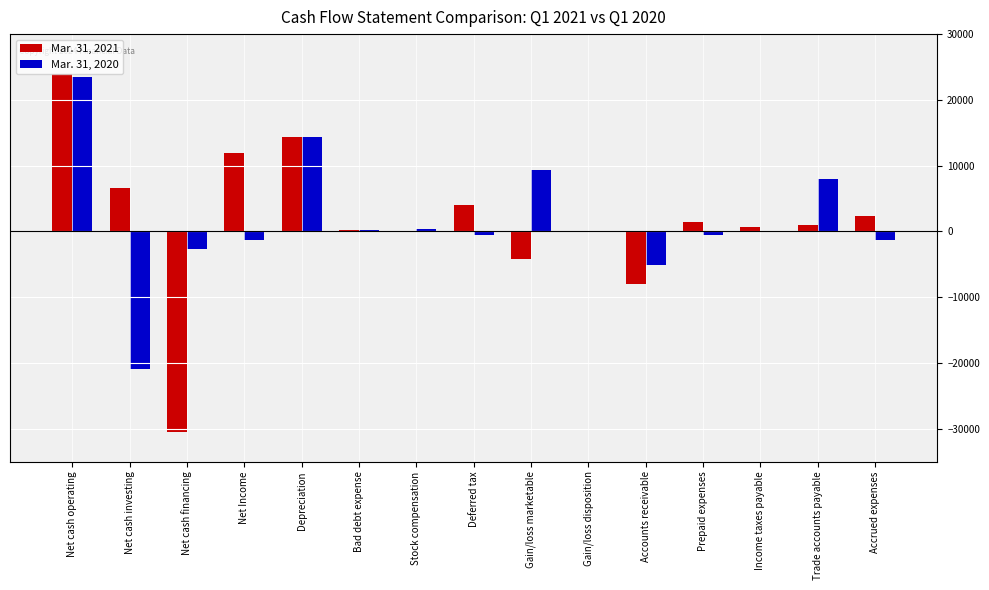

Where is Mar. 31, 2021 nearest to the value -3277?

Gain/loss marketable